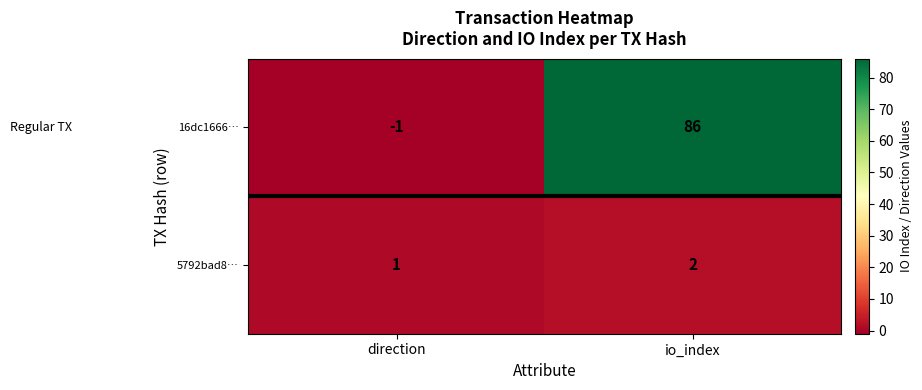

What is the approximate value of 16dc1666… at io_index?

86